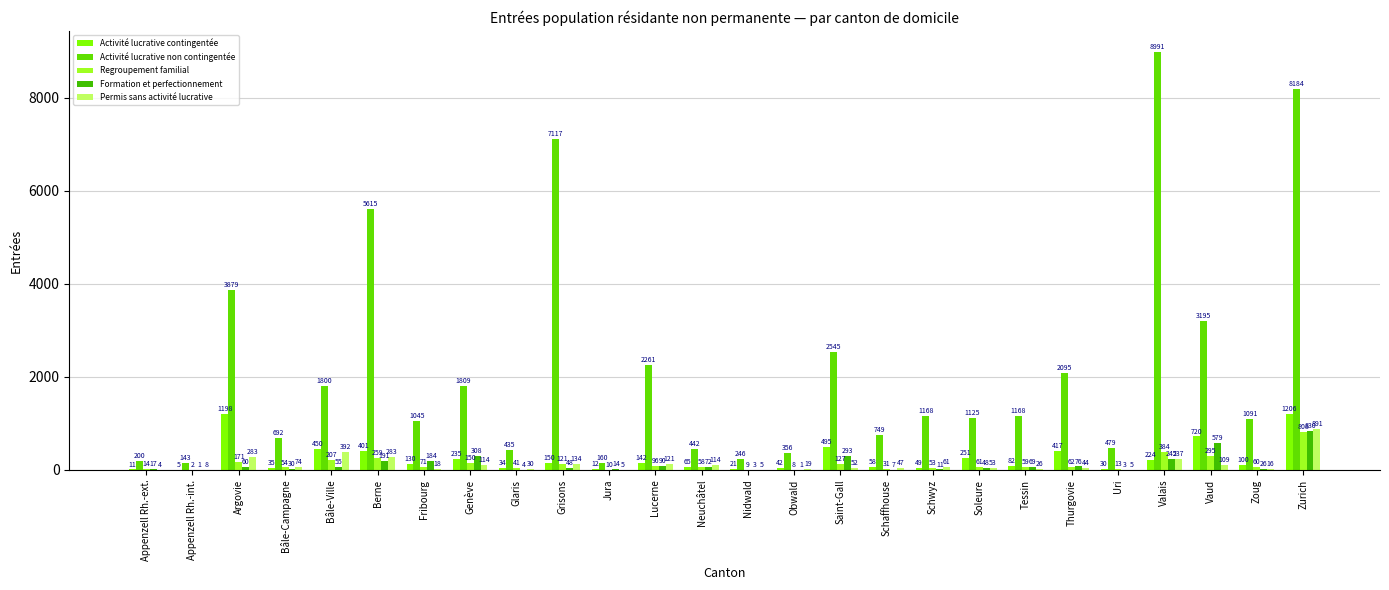

Reading right to left, transcribe all the data shown in this chart.

Activité lucrative contingentée: Zurich=1206	Zoug=100	Vaud=720	Valais=224	Uri=30	Thurgovie=417	Tessin=82	Soleure=251	Schwyz=49	Schaffhouse=58	Saint-Gall=495	Obwald=42	Nidwald=21	Neuchâtel=65	Lucerne=142	Jura=12	Grisons=150	Glaris=34	Genève=235	Fribourg=130	Berne=401	Bâle-Ville=450	Bâle-Campagne=35	Argovie=1198	Appenzell Rh.-int.=5	Appenzell Rh.-ext.=11
Activité lucrative non contingentée: Zurich=8184	Zoug=1091	Vaud=3195	Valais=8991	Uri=479	Thurgovie=2095	Tessin=1168	Soleure=1125	Schwyz=1168	Schaffhouse=749	Saint-Gall=2545	Obwald=356	Nidwald=246	Neuchâtel=442	Lucerne=2261	Jura=160	Grisons=7117	Glaris=435	Genève=1809	Fribourg=1045	Berne=5615	Bâle-Ville=1800	Bâle-Campagne=692	Argovie=3879	Appenzell Rh.-int.=143	Appenzell Rh.-ext.=200
Regroupement familial: Zurich=808	Zoug=60	Vaud=295	Valais=384	Uri=13	Thurgovie=62	Tessin=59	Soleure=61	Schwyz=53	Schaffhouse=31	Saint-Gall=127	Obwald=8	Nidwald=9	Neuchâtel=58	Lucerne=96	Jura=10	Grisons=121	Glaris=41	Genève=150	Fribourg=71	Berne=259	Bâle-Ville=207	Bâle-Campagne=54	Argovie=171	Appenzell Rh.-int.=2	Appenzell Rh.-ext.=14
Formation et perfectionnement: Zurich=830	Zoug=26	Vaud=579	Valais=245	Uri=3	Thurgovie=76	Tessin=69	Soleure=48	Schwyz=11	Schaffhouse=7	Saint-Gall=293	Obwald=1	Nidwald=3	Neuchâtel=72	Lucerne=90	Jura=14	Grisons=48	Glaris=4	Genève=308	Fribourg=184	Berne=191	Bâle-Ville=55	Bâle-Campagne=30	Argovie=60	Appenzell Rh.-int.=1	Appenzell Rh.-ext.=17
Permis sans activité lucrative: Zurich=891	Zoug=16	Vaud=109	Valais=237	Uri=5	Thurgovie=44	Tessin=26	Soleure=53	Schwyz=61	Schaffhouse=47	Saint-Gall=52	Obwald=19	Nidwald=5	Neuchâtel=114	Lucerne=121	Jura=5	Grisons=134	Glaris=30	Genève=114	Fribourg=18	Berne=283	Bâle-Ville=392	Bâle-Campagne=74	Argovie=283	Appenzell Rh.-int.=8	Appenzell Rh.-ext.=4